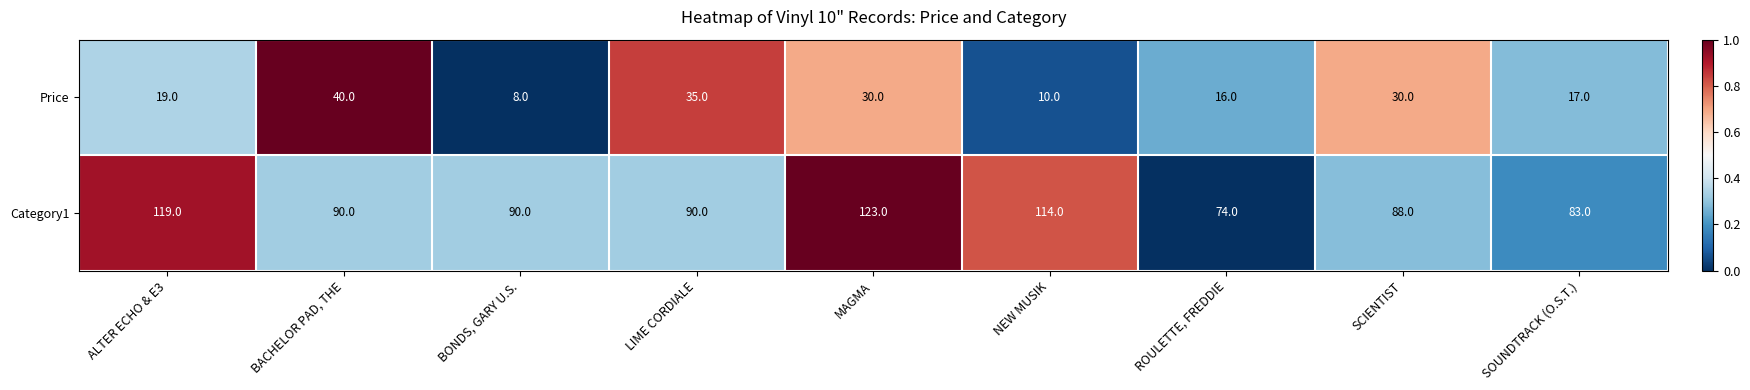

What is the difference between the highest and lowest values at MAGMA?

93